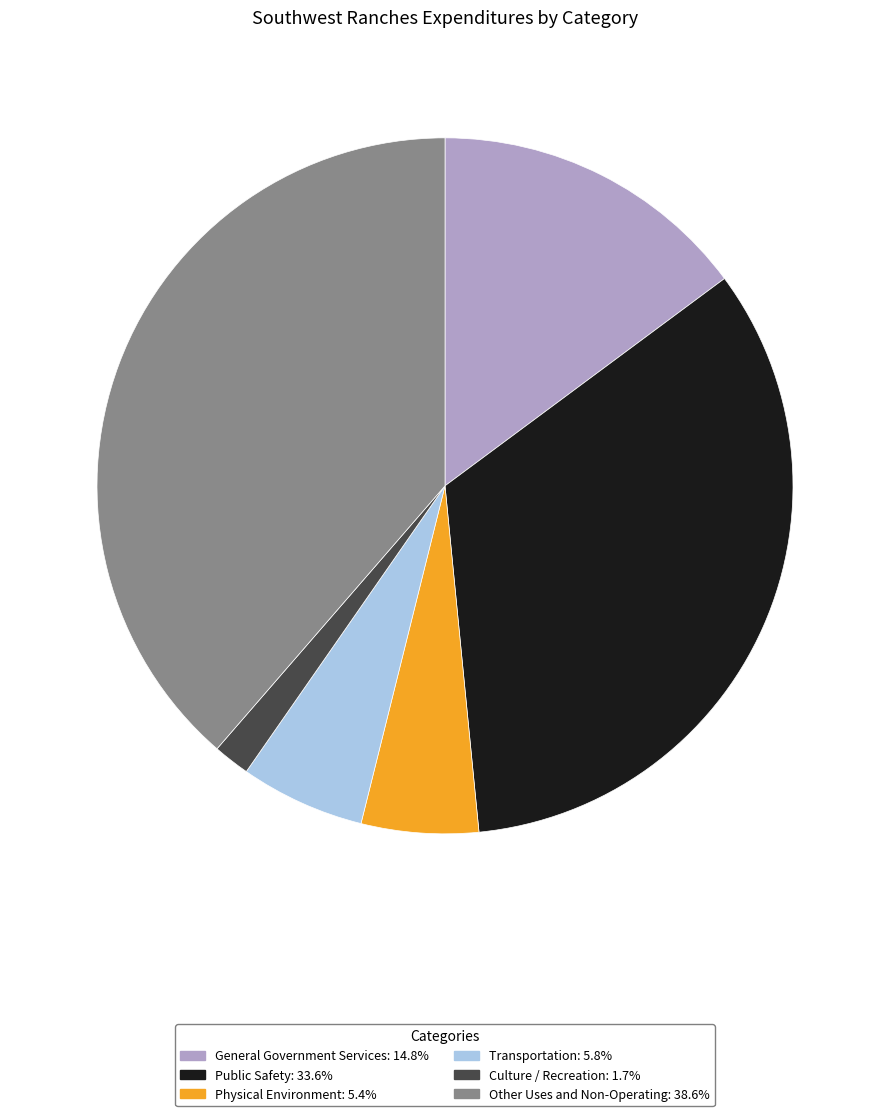

The Physical Environment slice represents 5% of the pie. True or false?

True